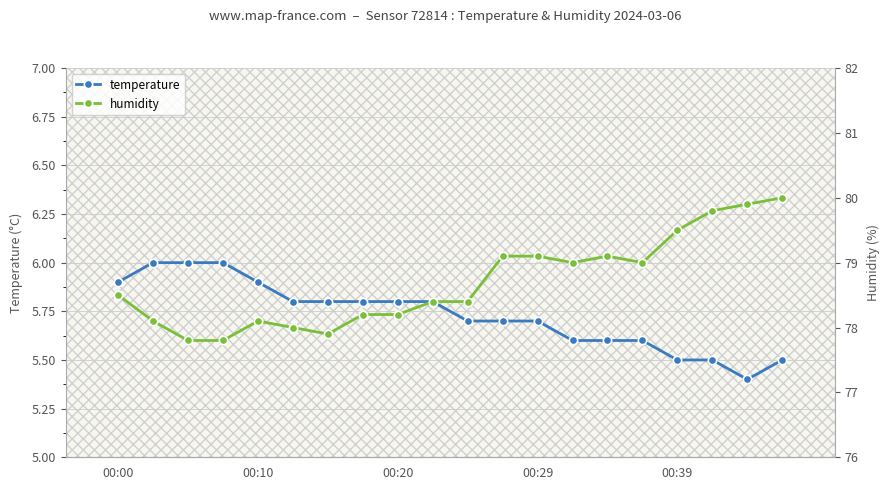

What value does the temperature series have at 00:29?

5.7